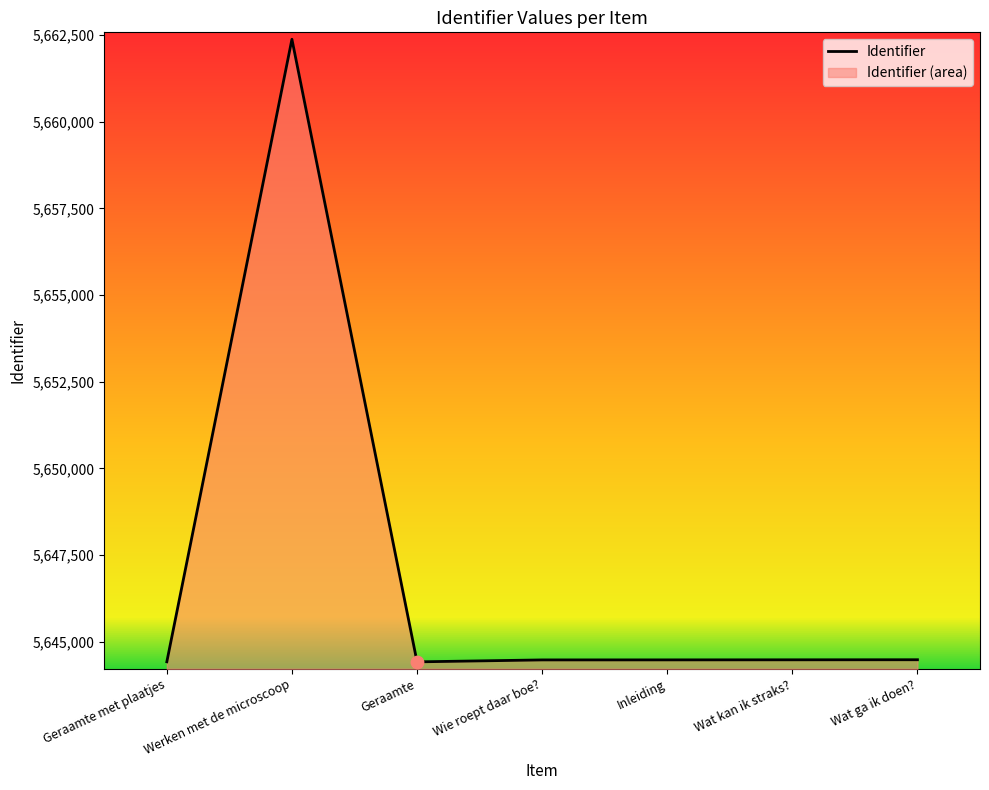

What is the change in value from Werken met de microscoop to Inleiding?

-17897